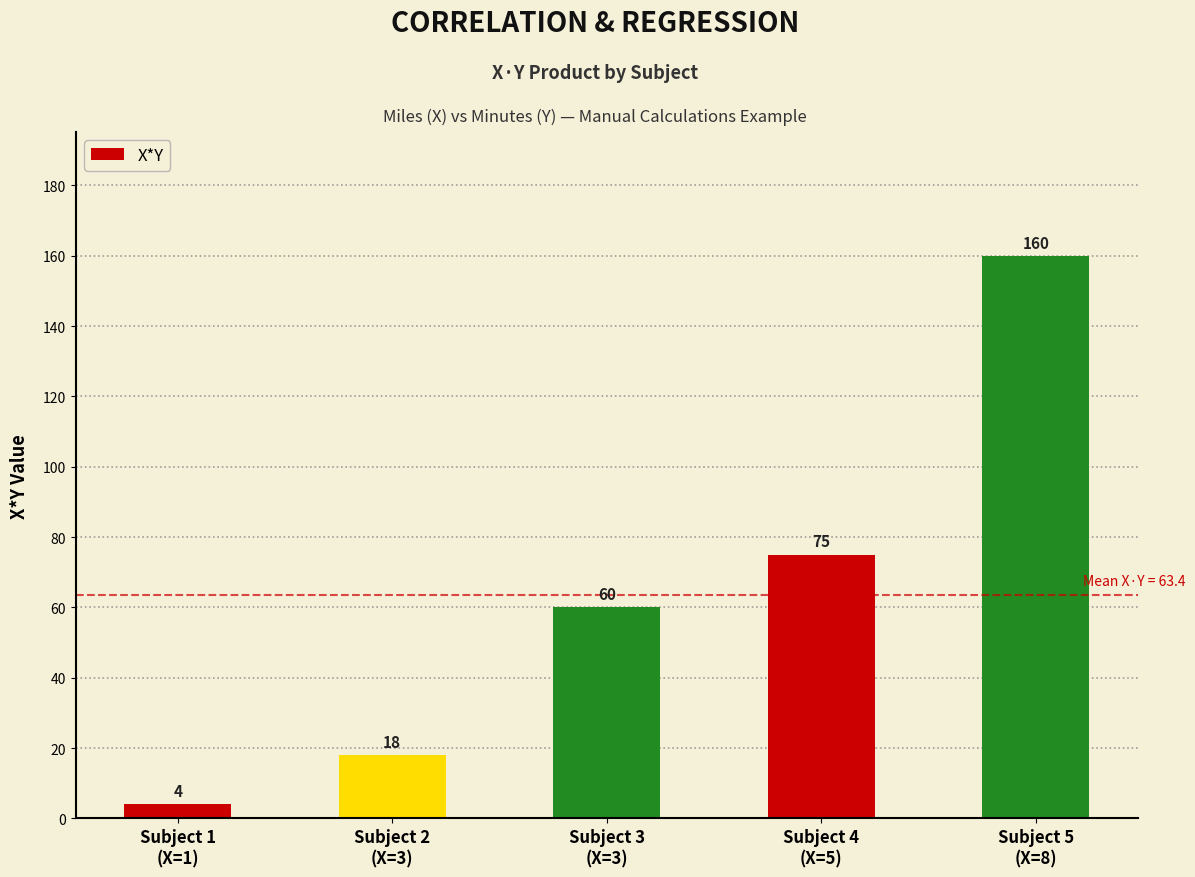

What is the value of the 1st bar from the left?

4